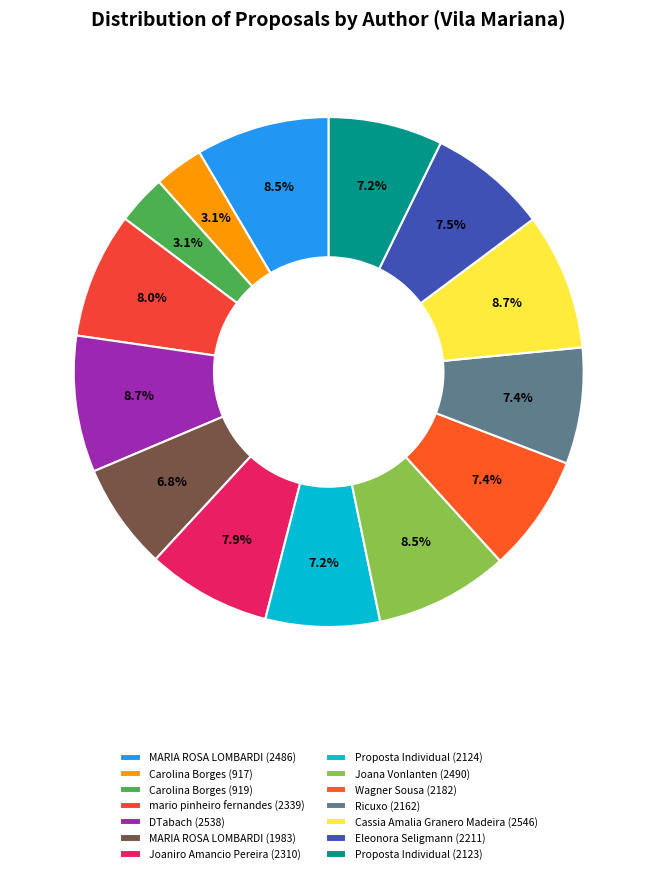

To the nearest percent, what is the combined percentage of Carolina Borges (919) and DTabach (2538)?

12%